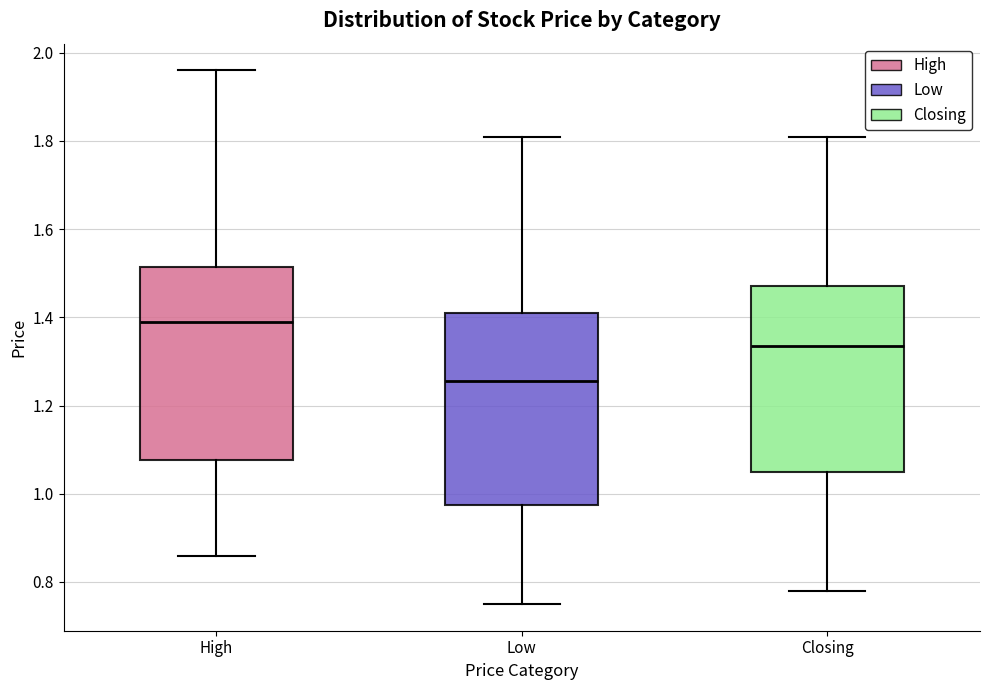

Which box's median line is the lowest?

Low